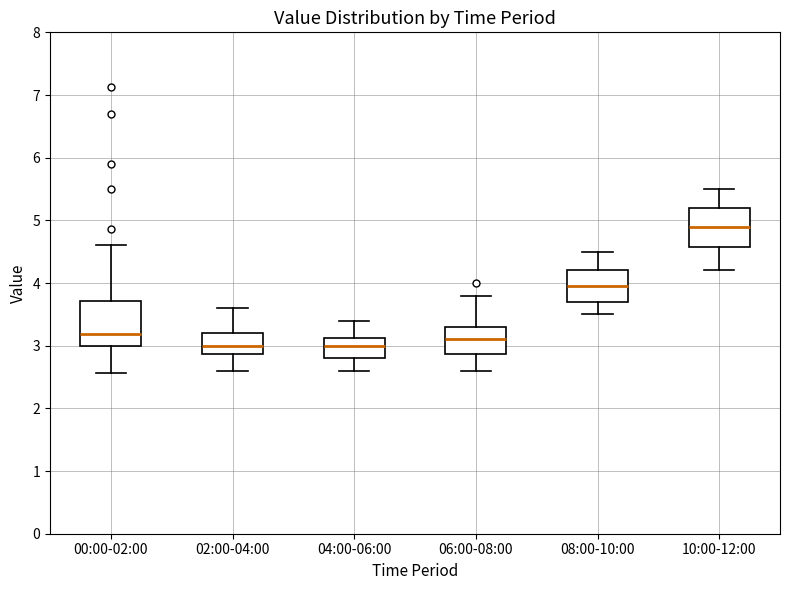

Reading left to right, read every box against the y-axis: the position of its median line, the range the box covers, and the ends of its whiskers. The values are not printed on the chart, so give them approximately, as read against the axis.

00:00-02:00: median 3.2, box 3.0 to 3.7, whiskers 2.6 to 4.6
02:00-04:00: median 3.0, box 2.9 to 3.2, whiskers 2.6 to 3.6
04:00-06:00: median 3.0, box 2.8 to 3.1, whiskers 2.6 to 3.4
06:00-08:00: median 3.1, box 2.9 to 3.3, whiskers 2.6 to 3.8
08:00-10:00: median 4.0, box 3.7 to 4.2, whiskers 3.5 to 4.5
10:00-12:00: median 4.9, box 4.6 to 5.2, whiskers 4.2 to 5.5